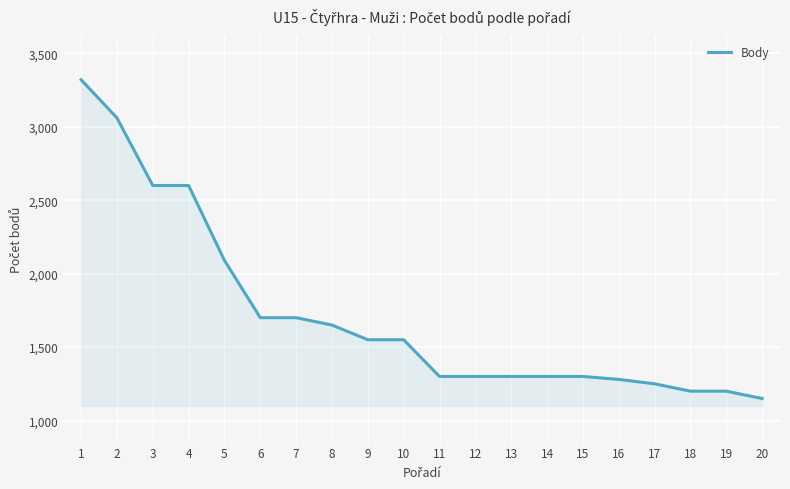

The chart shows a value of 1144 at 3. True or false?

False